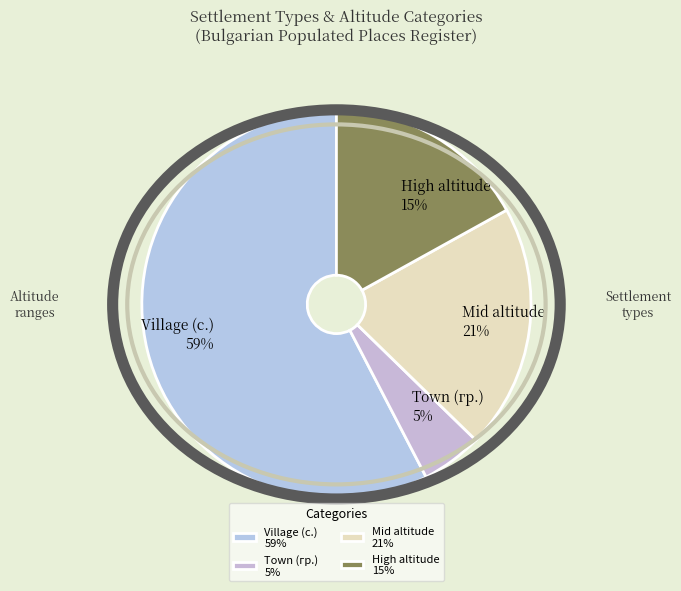

How many slices are in this pie chart?

4